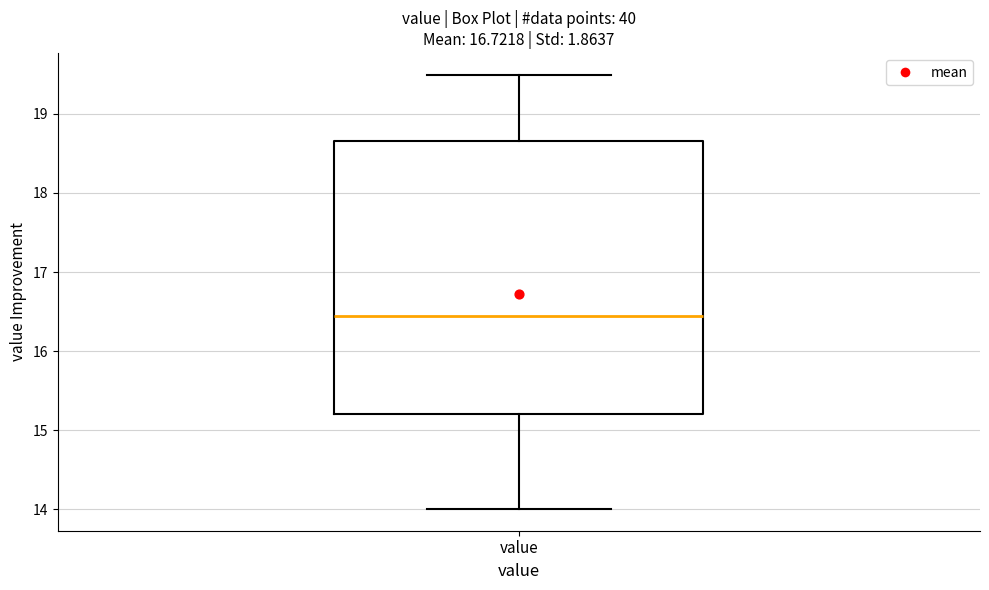

Where is the upper edge of the box for value on the y-axis? The values are not printed on the chart, so give them approximately, as read against the axis.

18.7